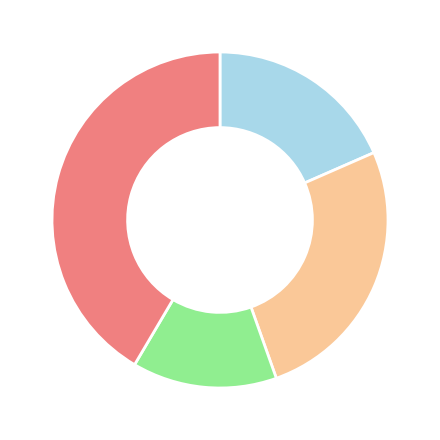

Is there any slice that represents more than half of the pie?

No